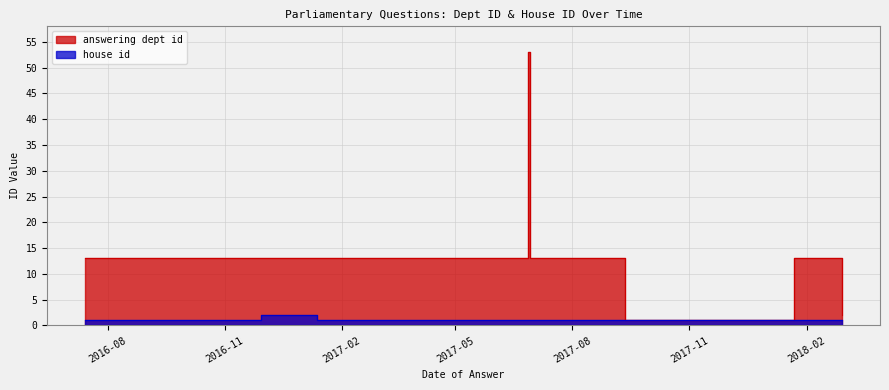

List the series in order of their overall mean, highest first.

answering dept id, house id